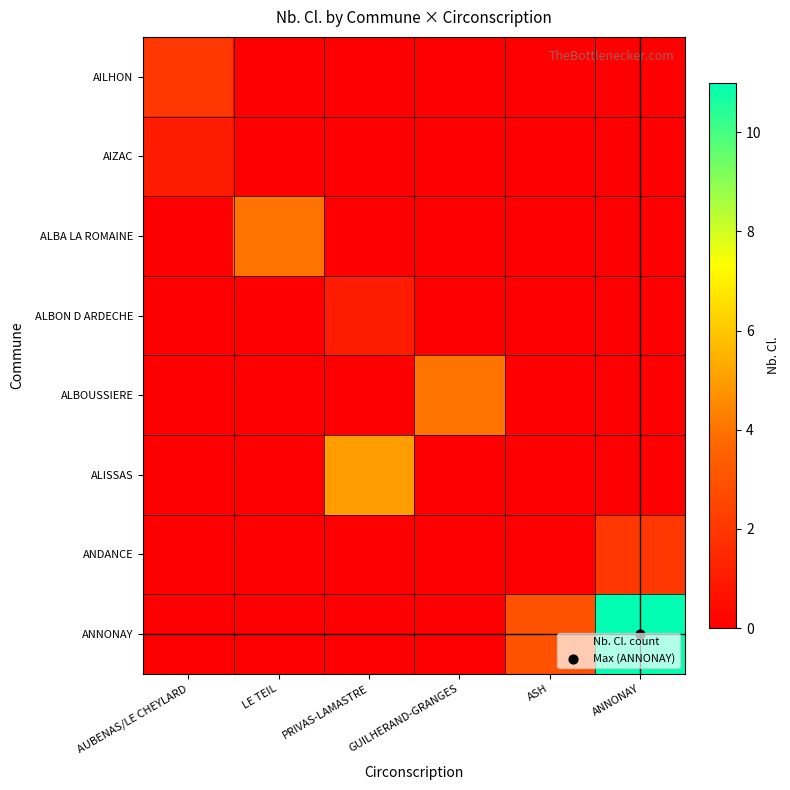

Reading left to right, extract all data points from this chart.

AILHON: AUBENAS/LE CHEYLARD=2	LE TEIL=0	PRIVAS-LAMASTRE=0	GUILHERAND-GRANGES=0	ASH=0	ANNONAY=0
AIZAC: AUBENAS/LE CHEYLARD=1	LE TEIL=0	PRIVAS-LAMASTRE=0	GUILHERAND-GRANGES=0	ASH=0	ANNONAY=0
ALBA LA ROMAINE: AUBENAS/LE CHEYLARD=0	LE TEIL=4	PRIVAS-LAMASTRE=0	GUILHERAND-GRANGES=0	ASH=0	ANNONAY=0
ALBON D ARDECHE: AUBENAS/LE CHEYLARD=0	LE TEIL=0	PRIVAS-LAMASTRE=1	GUILHERAND-GRANGES=0	ASH=0	ANNONAY=0
ALBOUSSIERE: AUBENAS/LE CHEYLARD=0	LE TEIL=0	PRIVAS-LAMASTRE=0	GUILHERAND-GRANGES=4	ASH=0	ANNONAY=0
ALISSAS: AUBENAS/LE CHEYLARD=0	LE TEIL=0	PRIVAS-LAMASTRE=5	GUILHERAND-GRANGES=0	ASH=0	ANNONAY=0
ANDANCE: AUBENAS/LE CHEYLARD=0	LE TEIL=0	PRIVAS-LAMASTRE=0	GUILHERAND-GRANGES=0	ASH=0	ANNONAY=2
ANNONAY: AUBENAS/LE CHEYLARD=0	LE TEIL=0	PRIVAS-LAMASTRE=0	GUILHERAND-GRANGES=0	ASH=3	ANNONAY=11